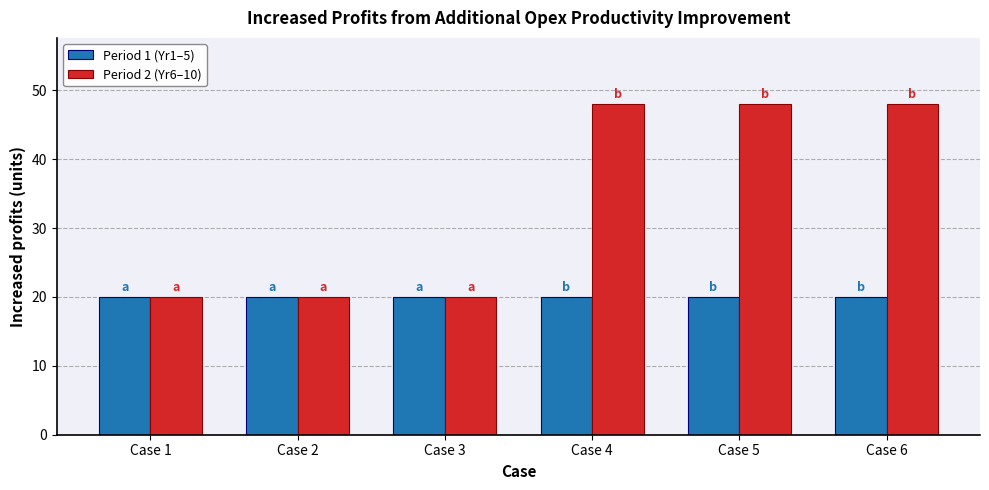

List the series in order of their peak value, lowest first.

Period 1 (Yr1–5), Period 2 (Yr6–10)